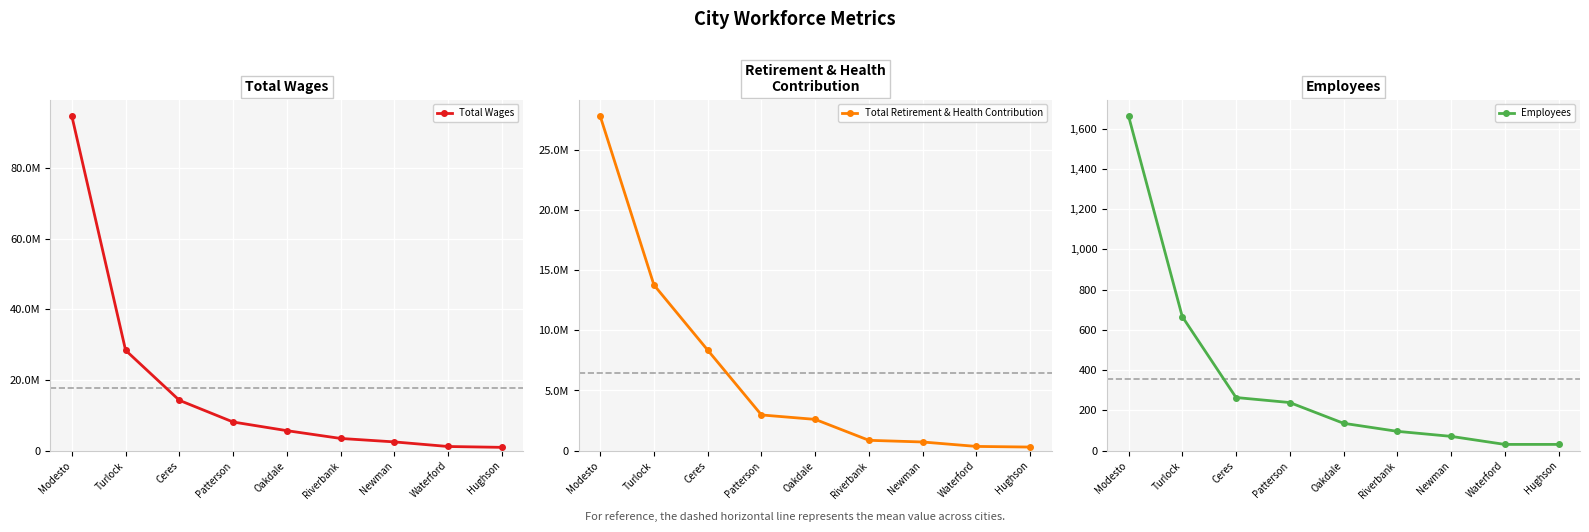

What are all the series names shown in the legend?

Total Wages, Total Retirement & Health Contribution, Employees